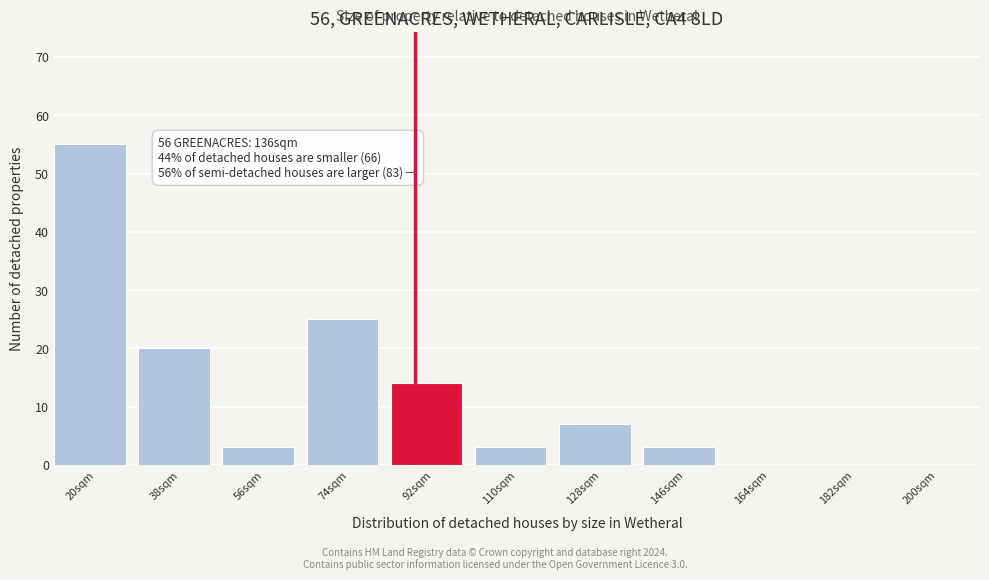

Reading right to left, what are all the values shown in this chart?

200sqm=0	182sqm=0	164sqm=0	146sqm=3	128sqm=7	110sqm=3	92sqm=14	74sqm=25	56sqm=3	38sqm=20	20sqm=55